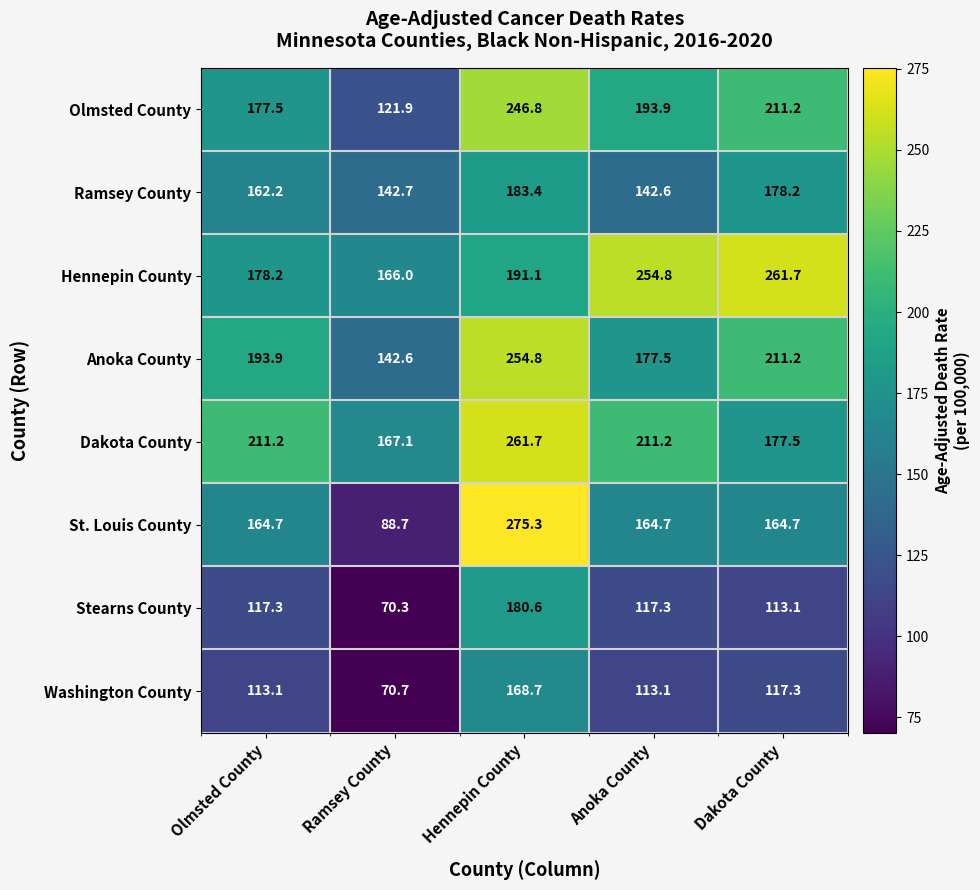

What is the difference between the maximum and minimum values in the Stearns County series?

110.3